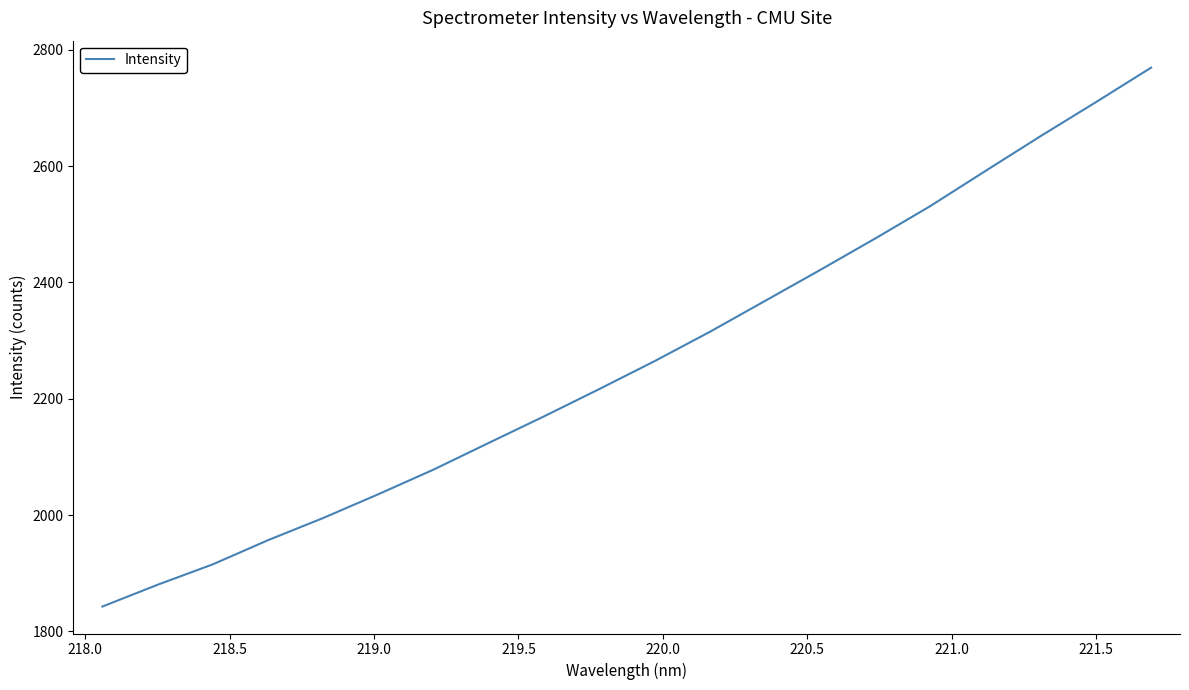

What is the difference between the maximum and minimum values?

926.4